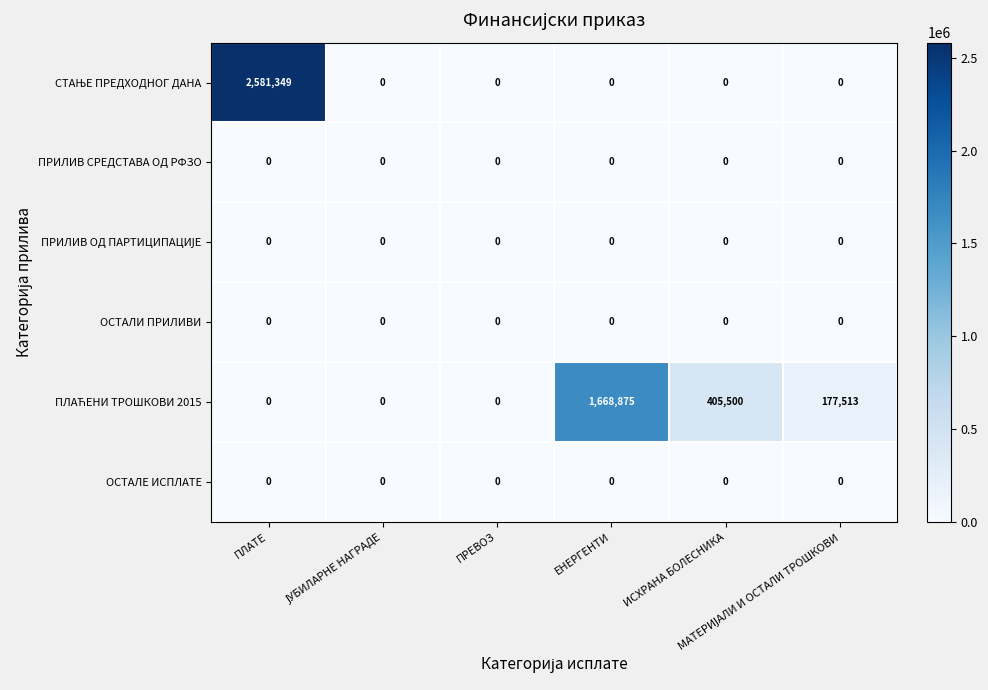

What is the maximum value shown in the chart?

2581349